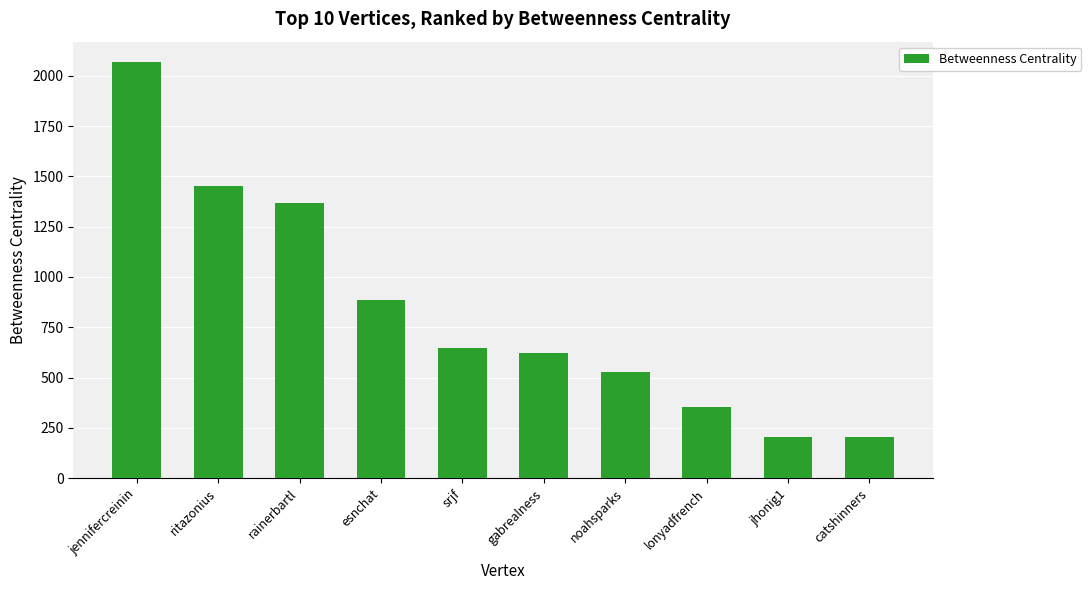

The value at jhonig1 is 335.7. True or false?

False